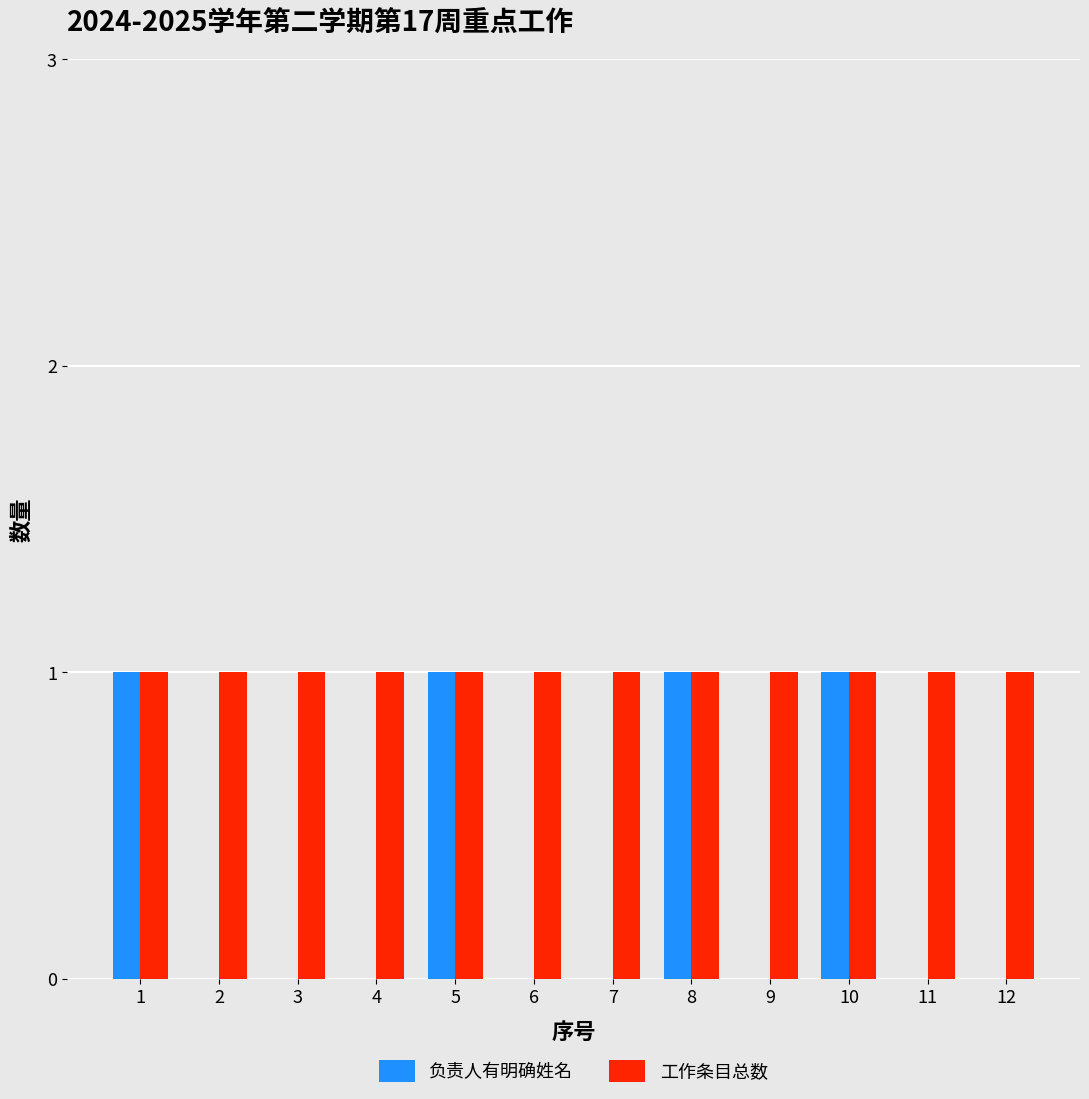

Is the value of 负责人有明确姓名 at 3 greater than the value of 工作条目总数 at 6?

No